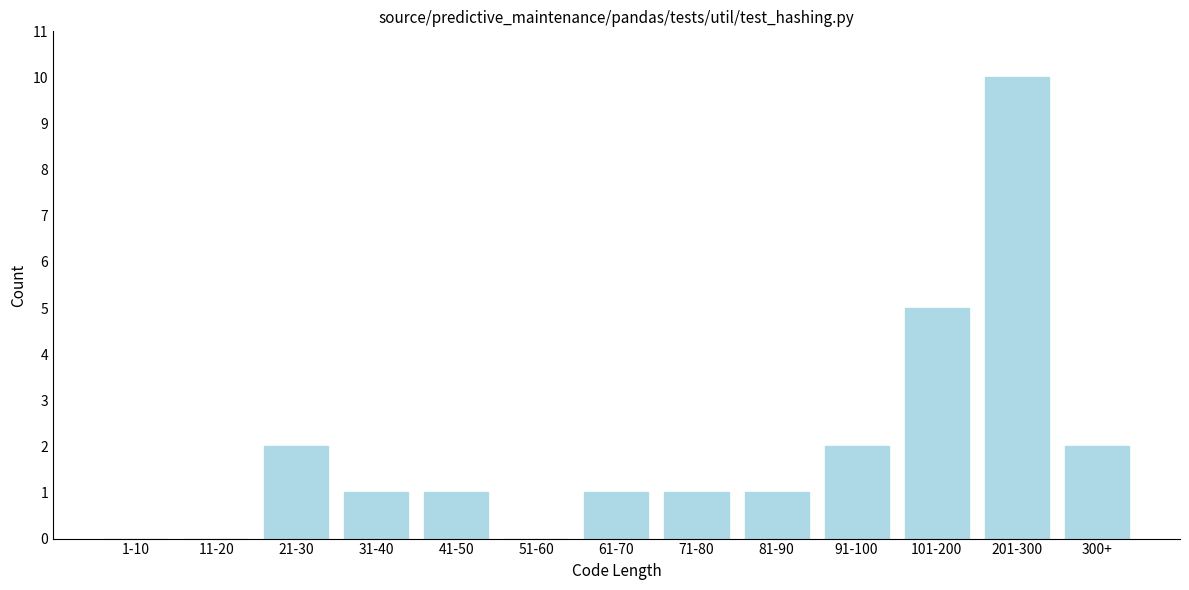

Reading left to right, list all the values displayed in this chart.

1-10=0	11-20=0	21-30=2	31-40=1	41-50=1	51-60=0	61-70=1	71-80=1	81-90=1	91-100=2	101-200=5	201-300=10	300+=2